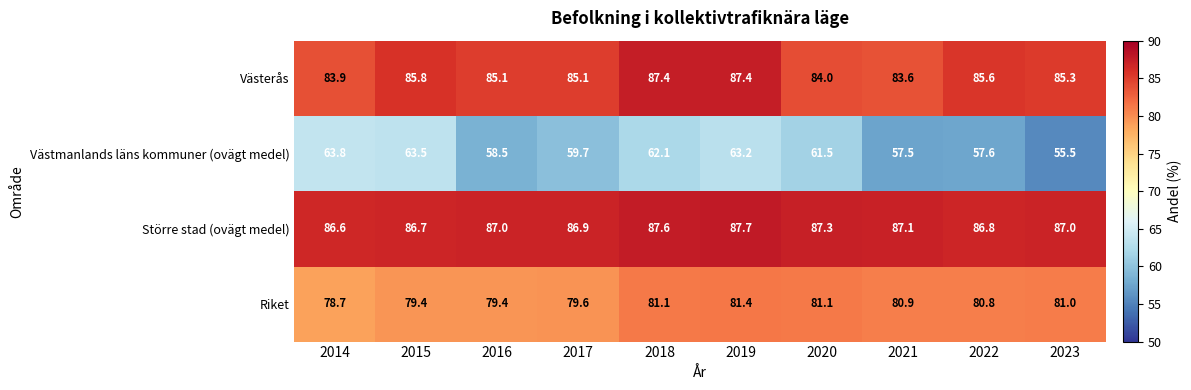

Which series changed the most between 2015 and 2018?

Riket